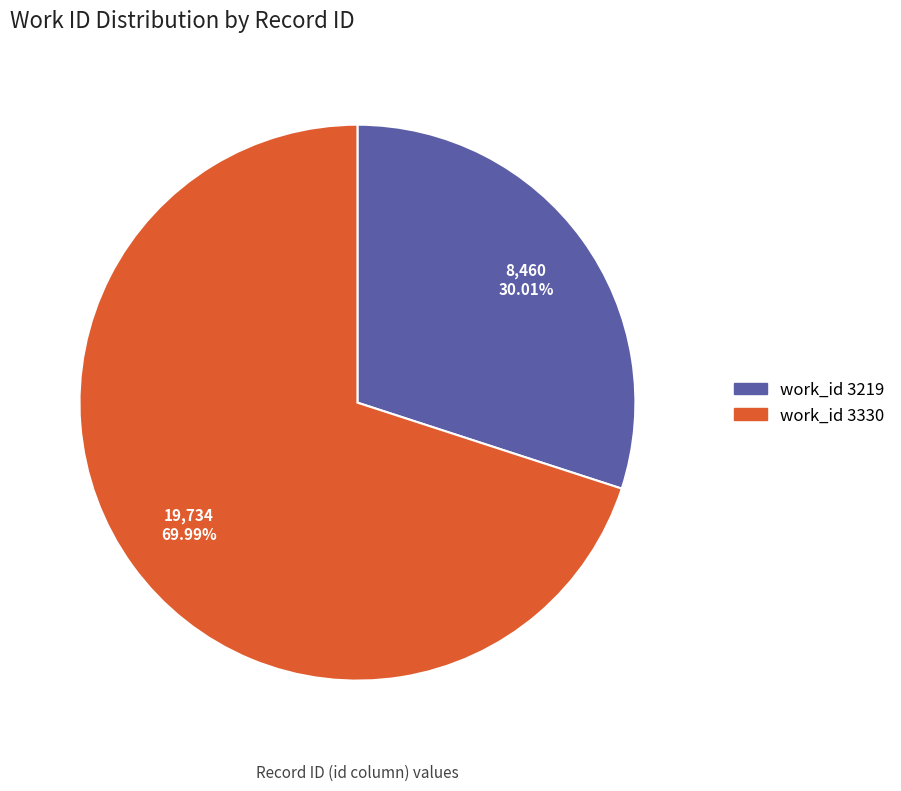

Does any single category account for the majority?

Yes